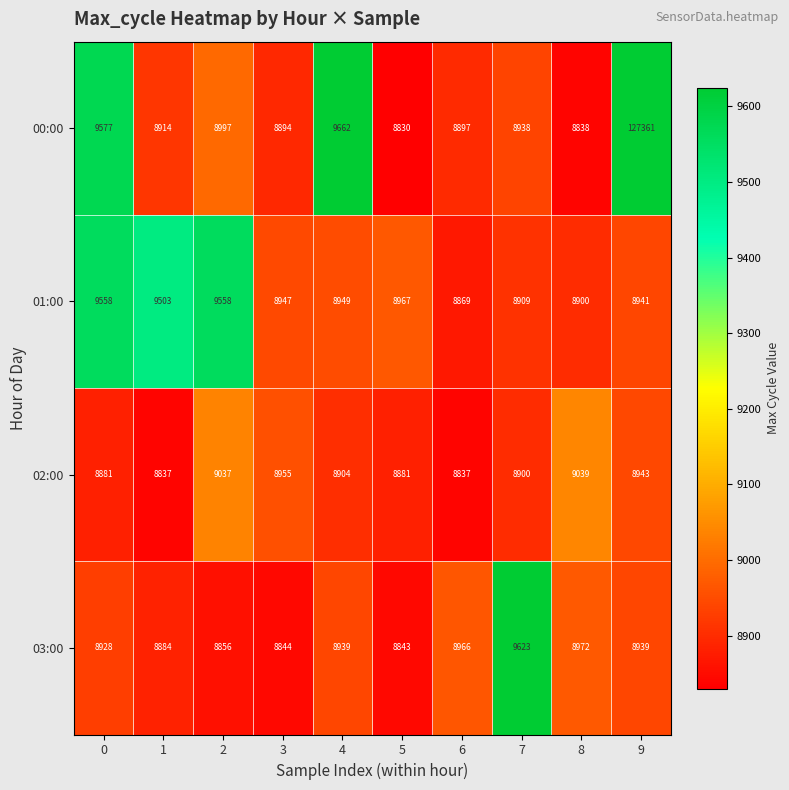

Which series has the largest range (max minus min)?

00:00